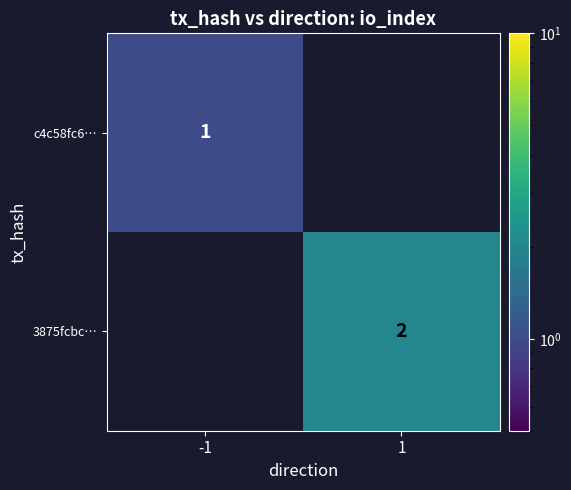

Is it true that c4c58fc6… equals 0 at -1?

False